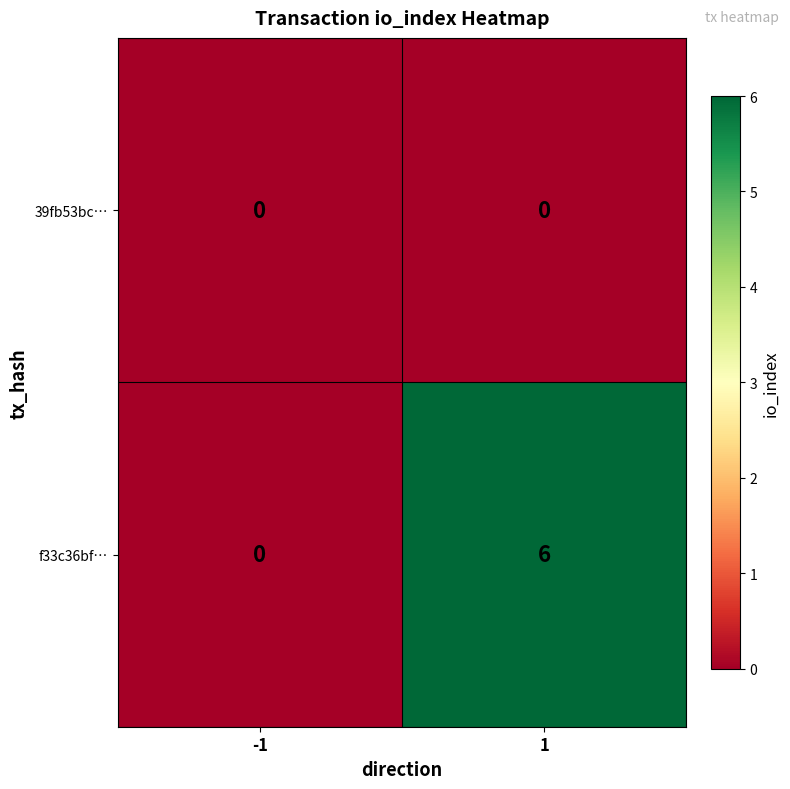

What is the difference between the maximum and minimum values in the f33c36bf… series?

6